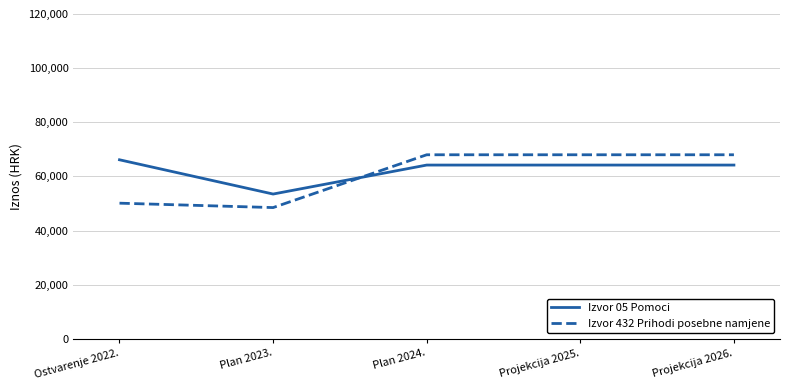

What is the difference between the maximum and minimum values in the Izvor 05 Pomoci series?

12655.2